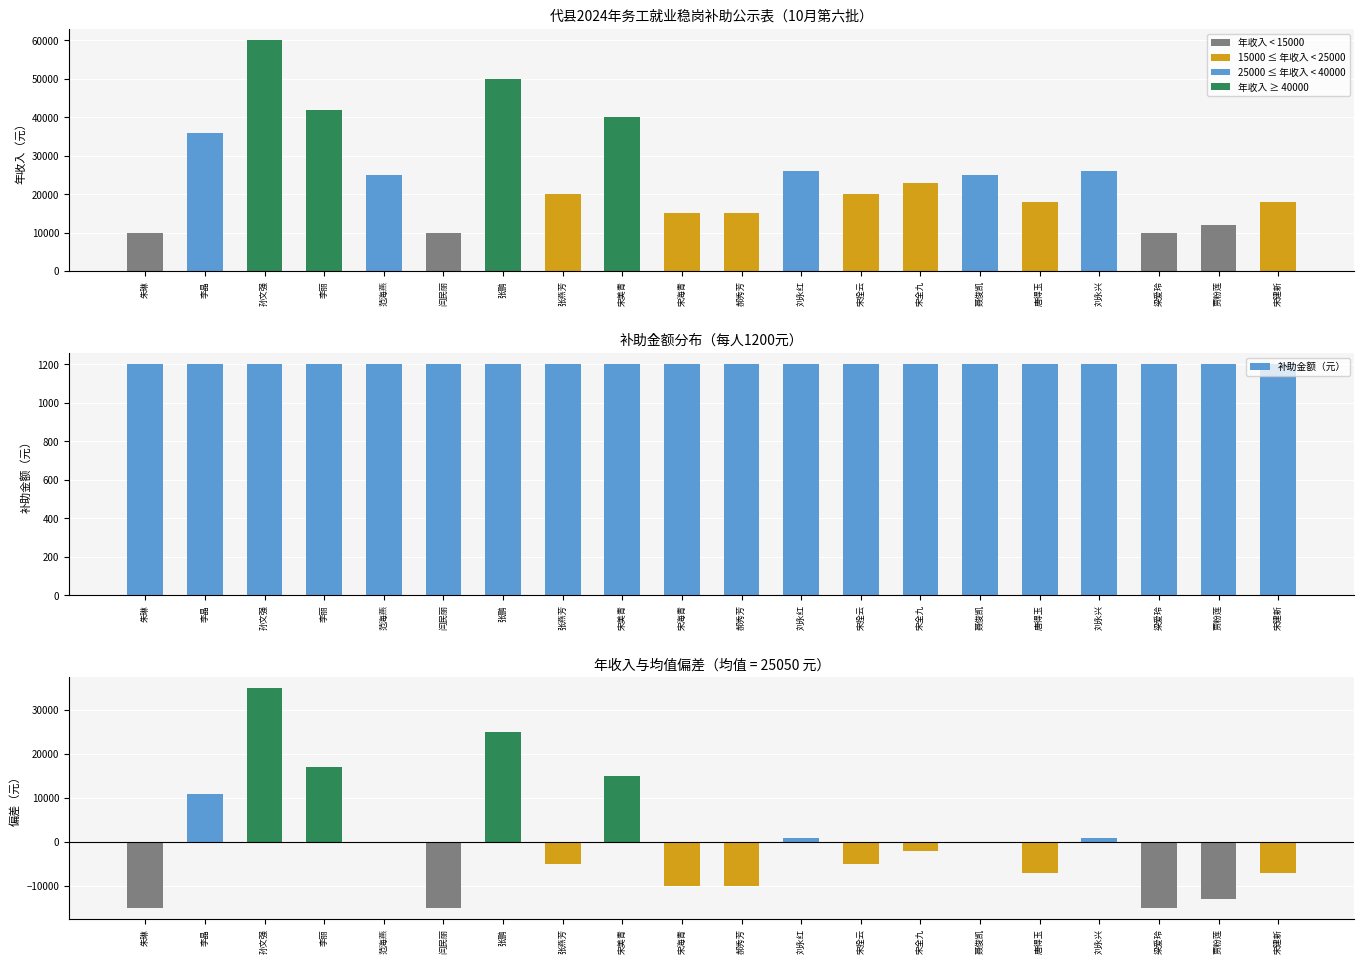

How many values in the 年收入（元） series are below 23000?

10